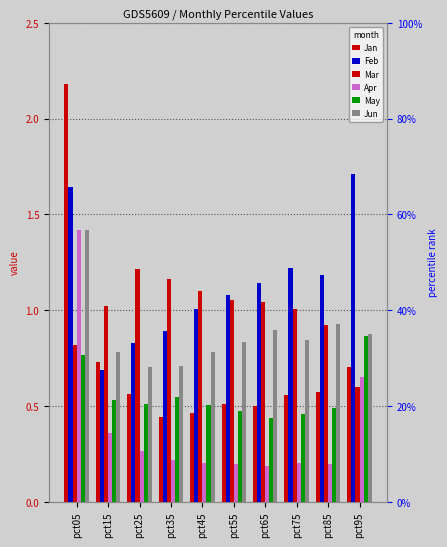

What is the sum of the Feb values at pct45 and pct25?

1.8